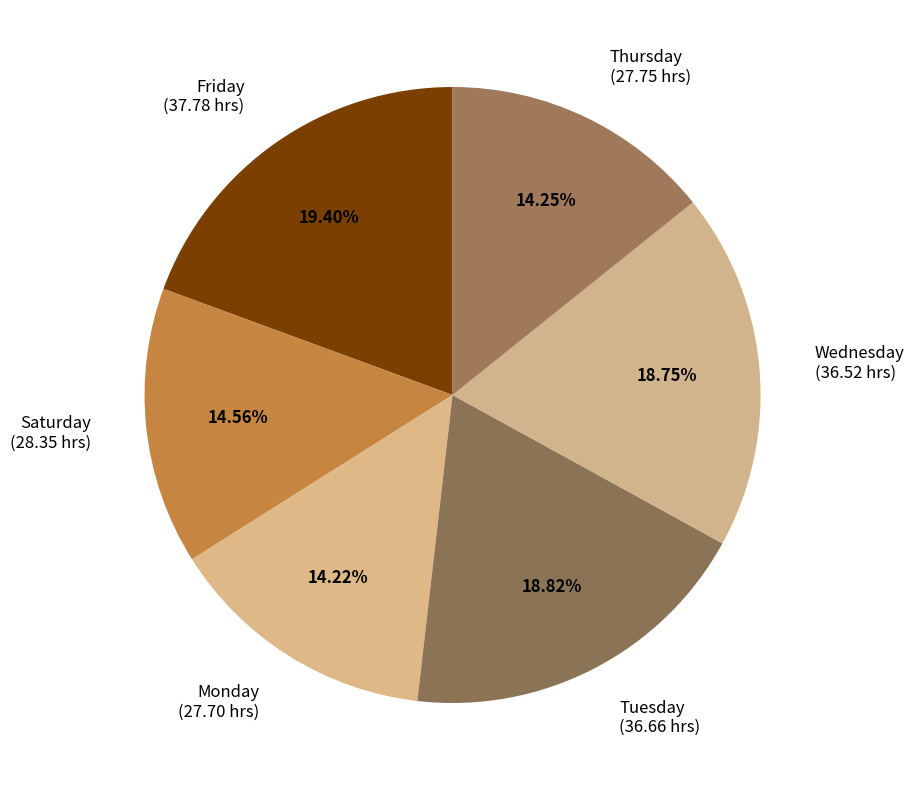

Between Friday (37.78 hrs) and Thursday (27.75 hrs), which is larger?

Friday (37.78 hrs)